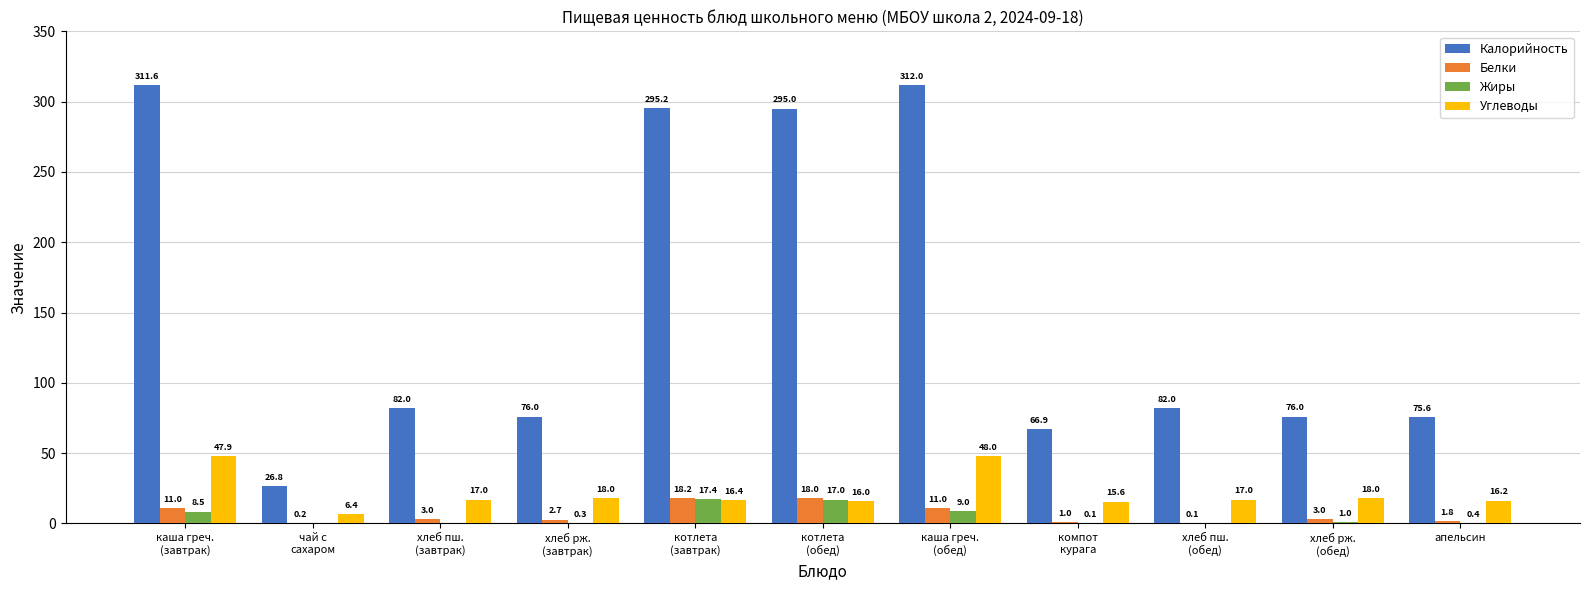

What is the highest value of the Калорийность series?

312.0